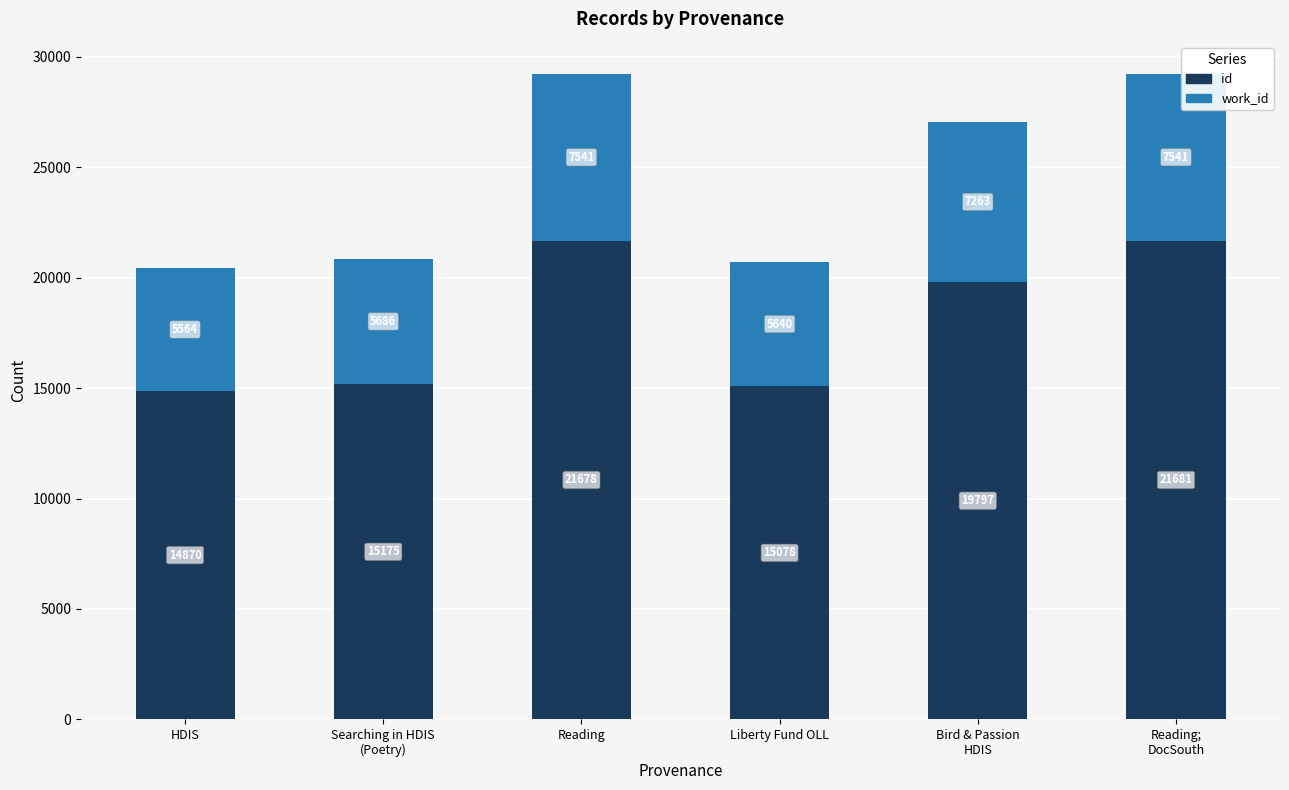

Which series has the widest spread of values?

id